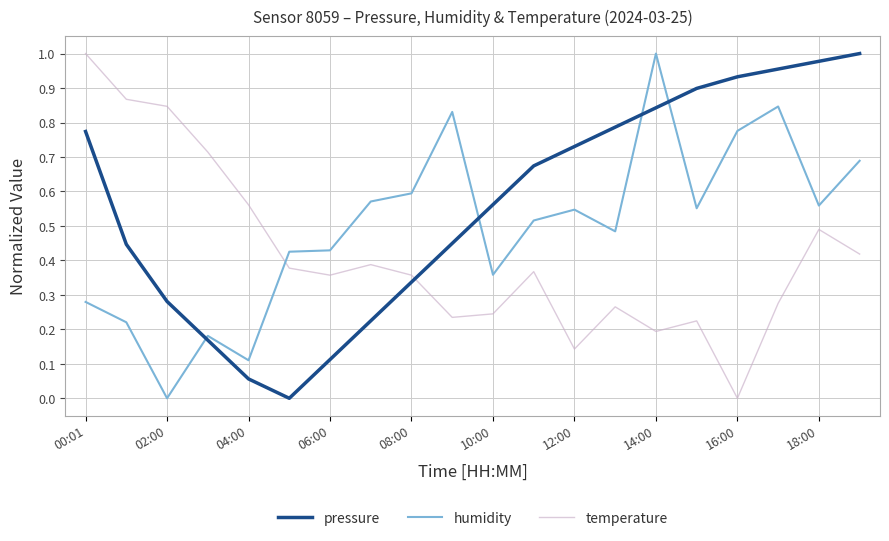

At how many categories does at least one series exceed 0?

20